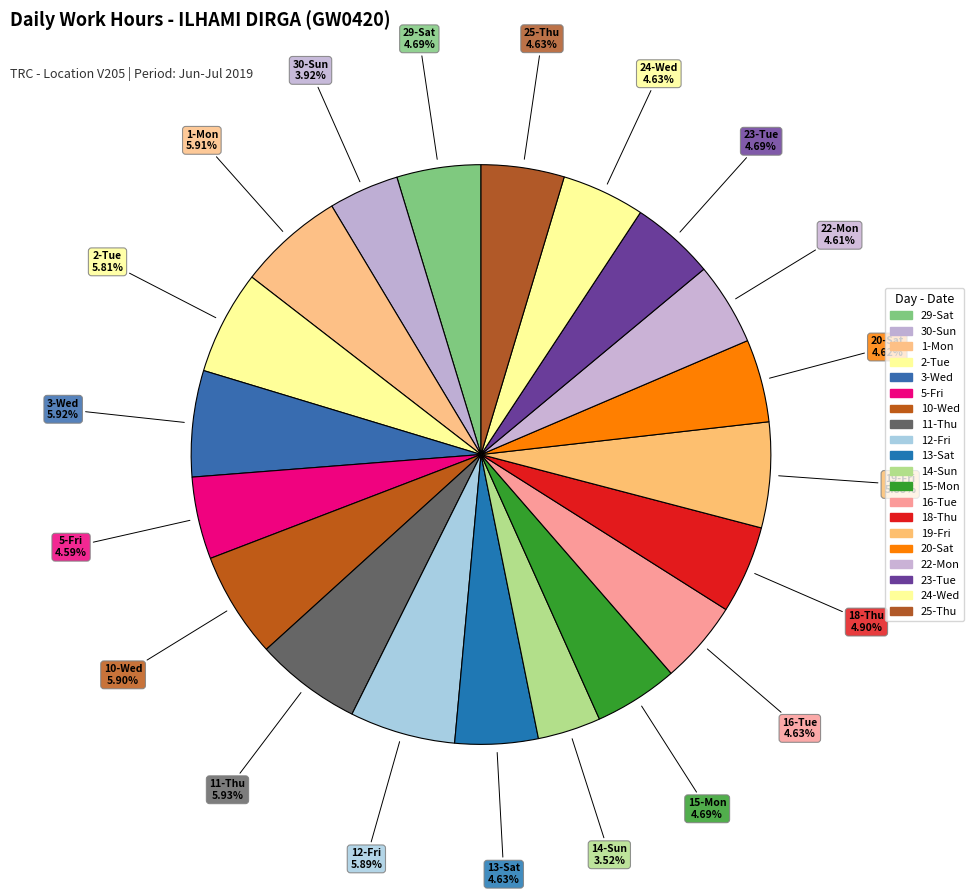

How many slices are in this pie chart?

20